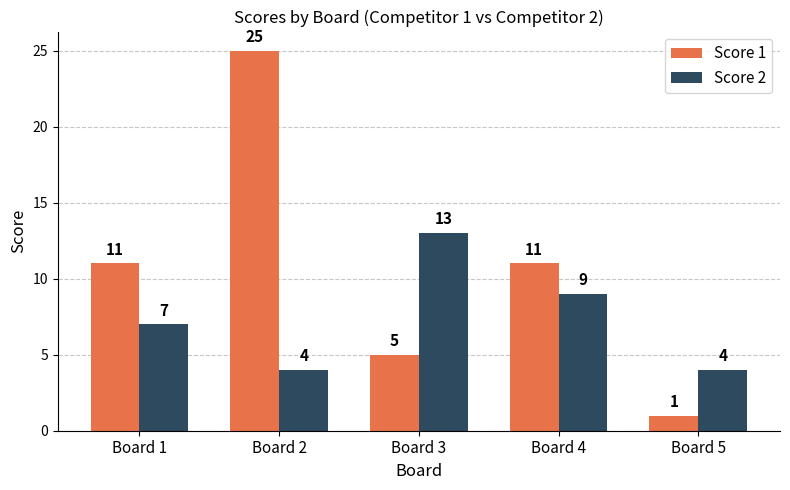

What is the value of the Score 1 bar at the 1st from the left?

11